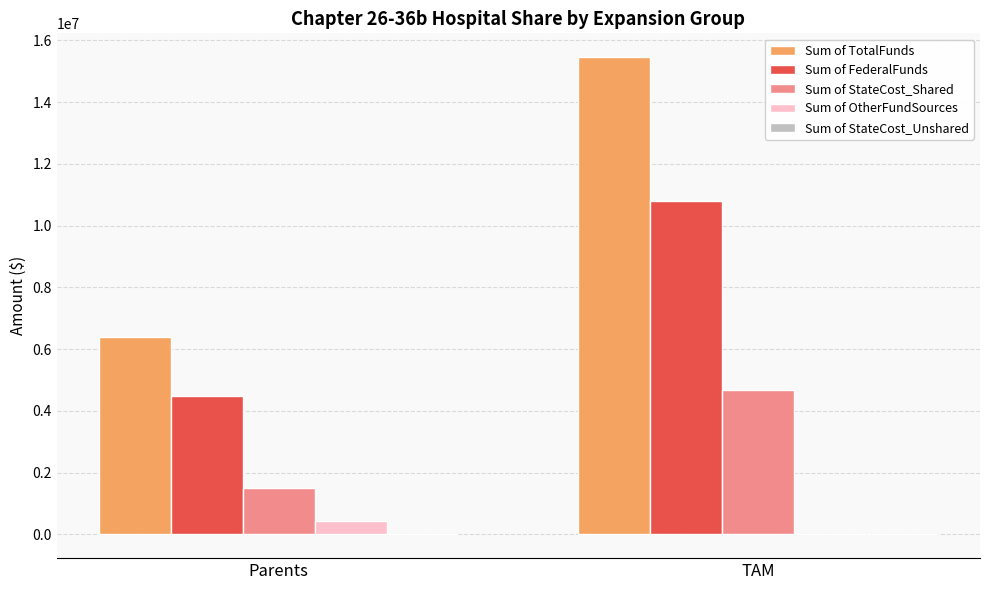

The Sum of FederalFunds series shows 1911301.6 at Parents. True or false?

False